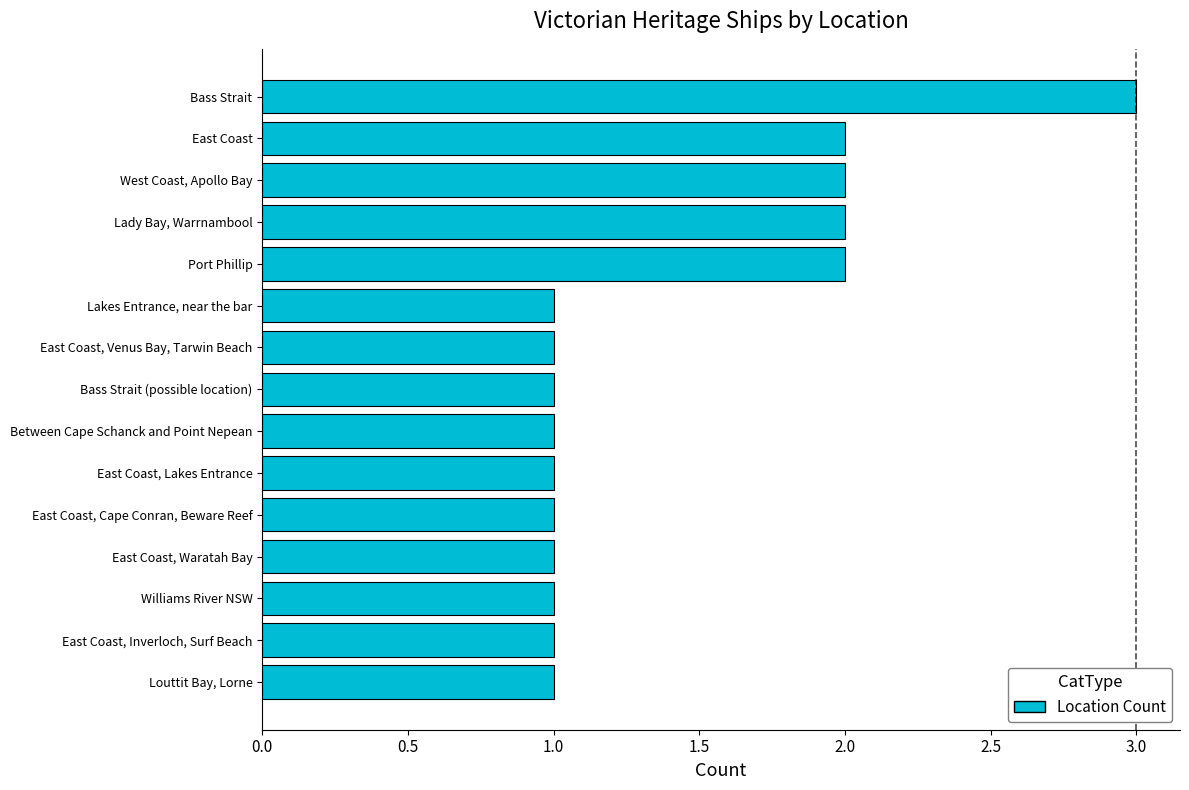

The chart shows a value of 2 at Port Phillip. True or false?

True